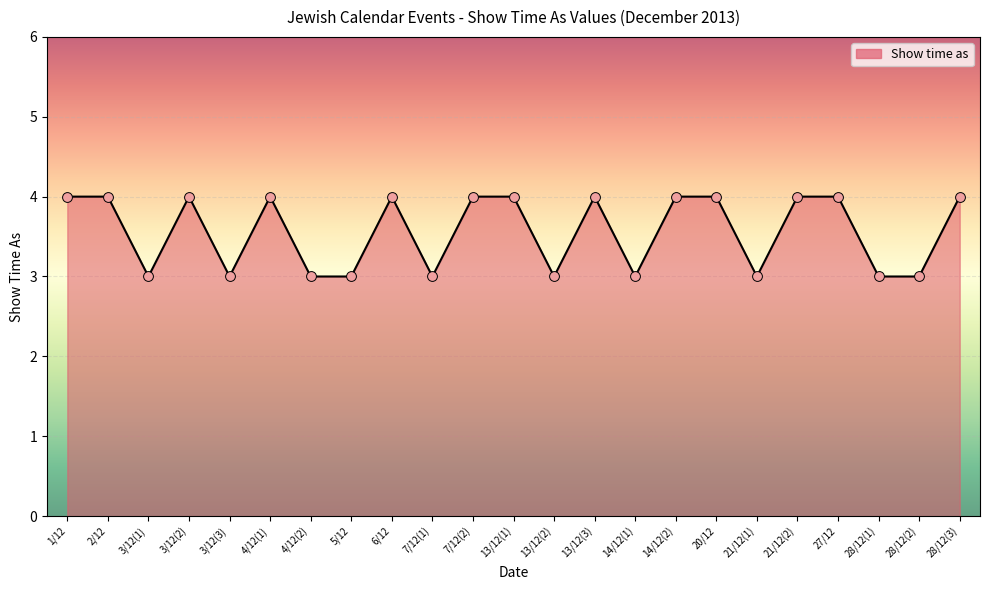

What is the ratio of the value at 14/12(1) to the value at 21/12(1)?

1.0